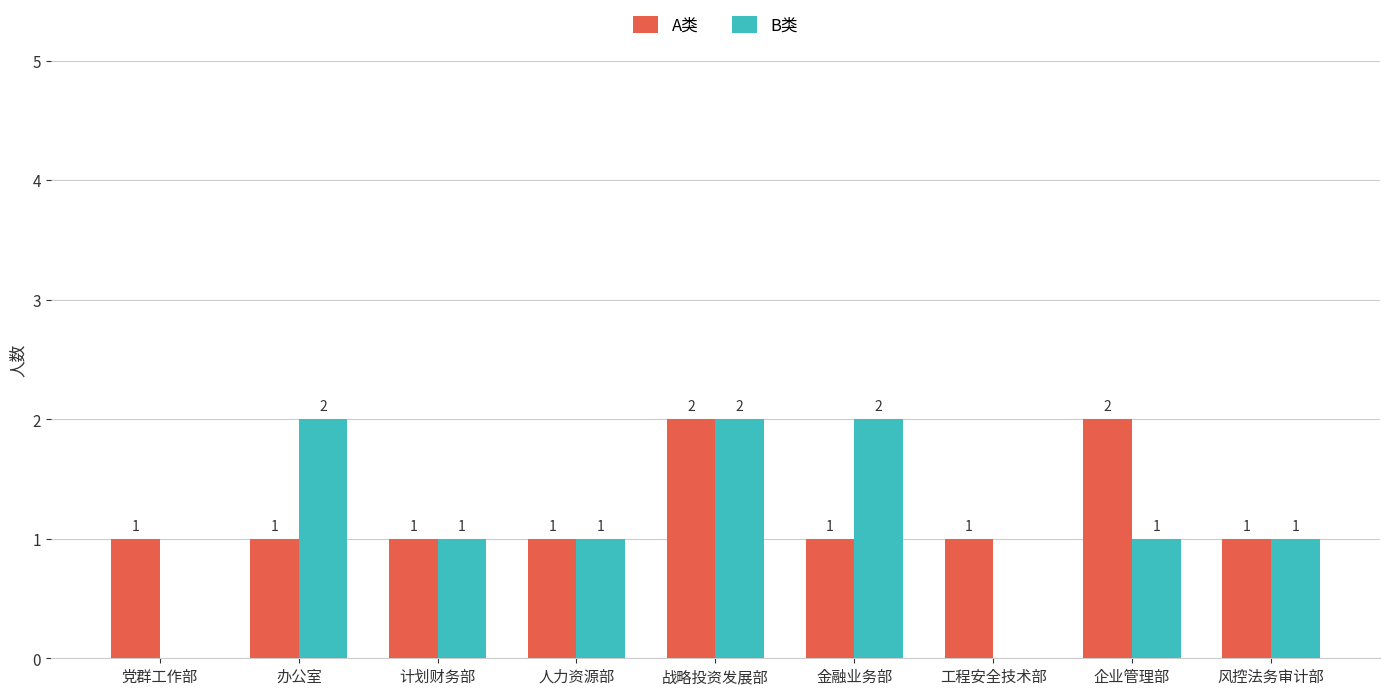

What is the sum of all B类 values?

10